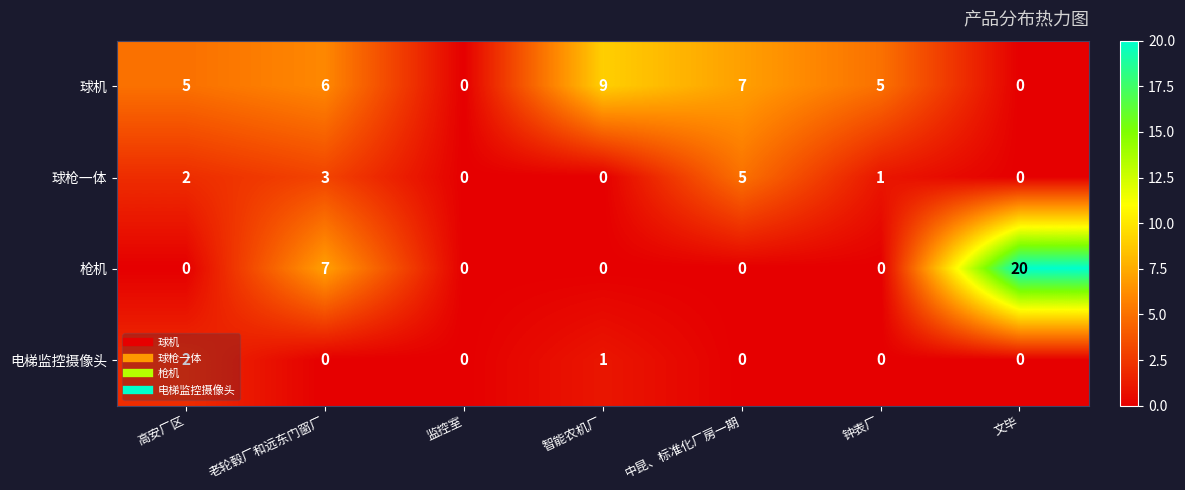

Count the number of categories in the chart.

7